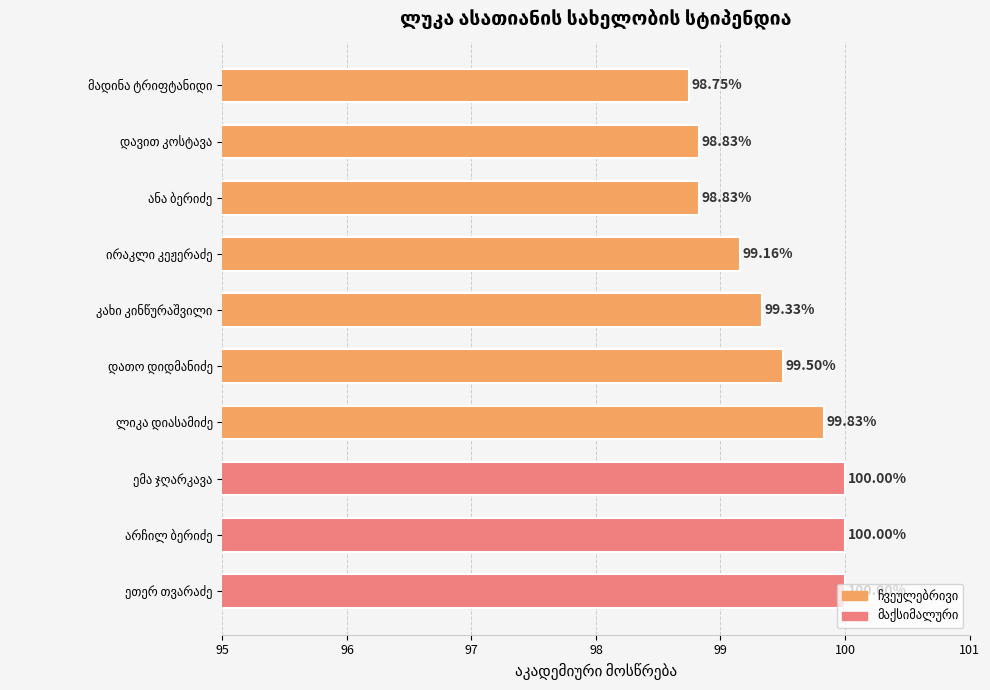

What is the difference between the second highest and second lowest values?

1.2